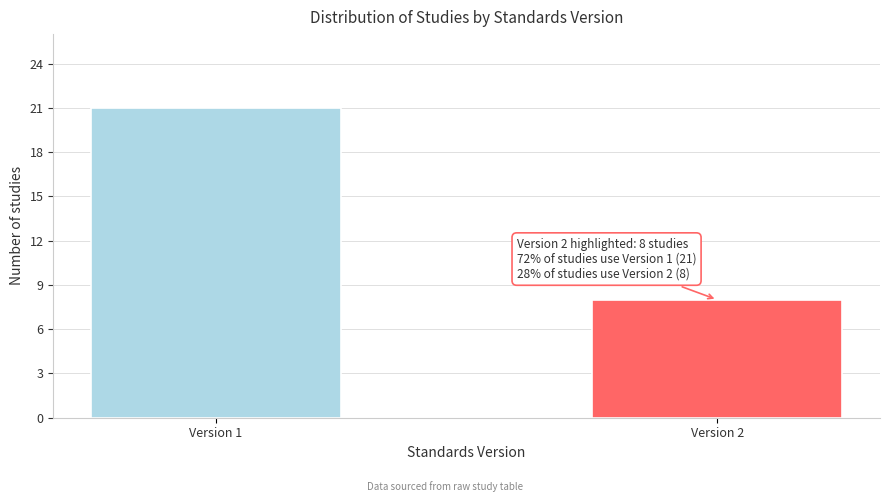

Reading right to left, what are all the values shown in this chart?

Version 2=8	Version 1=21